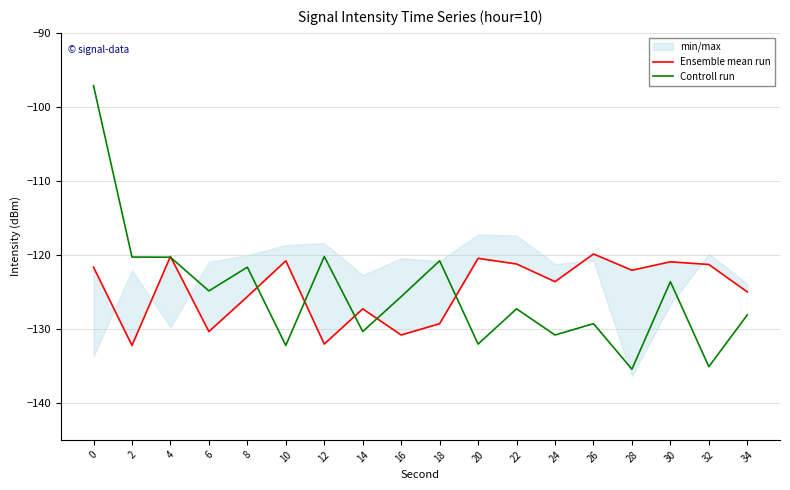

After their last crossing, which series has the higher values: Controll run or Ensemble mean run?

Ensemble mean run